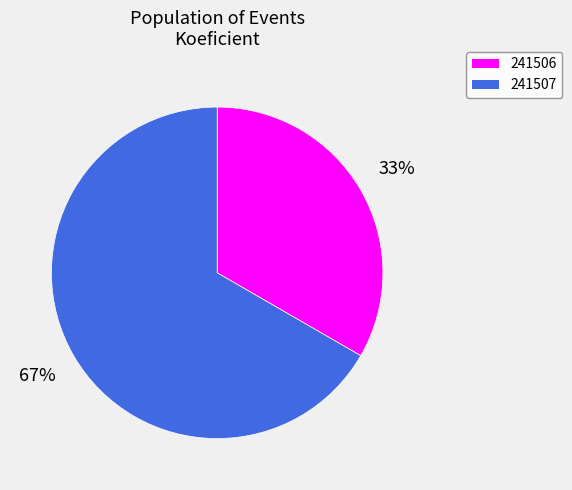

True or false: 241507 accounts for 67% of the total.

True